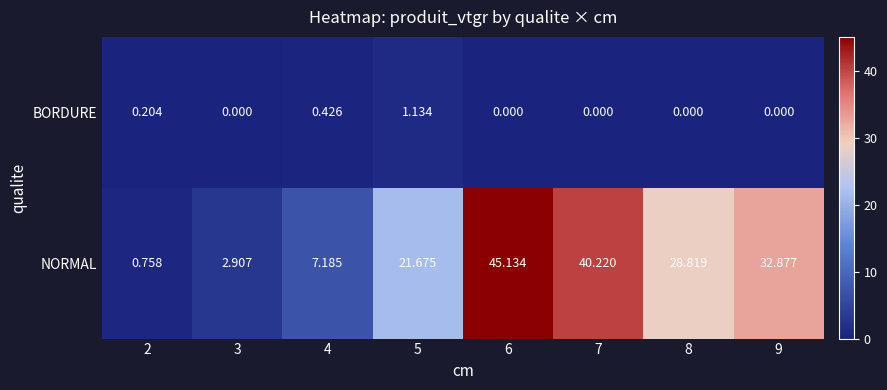

List the series in order of their peak value, lowest first.

BORDURE, NORMAL